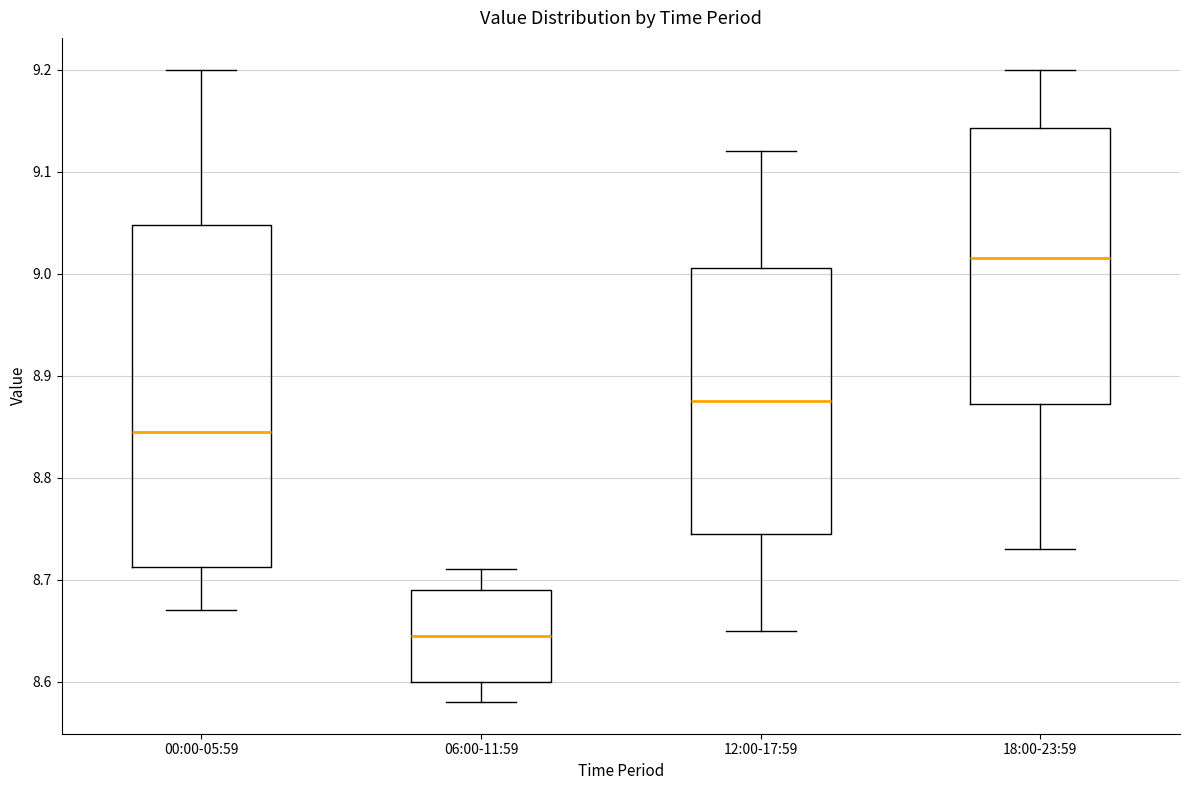

Comparing the boxes themselves (not the whiskers), which one is the tallest?

00:00-05:59